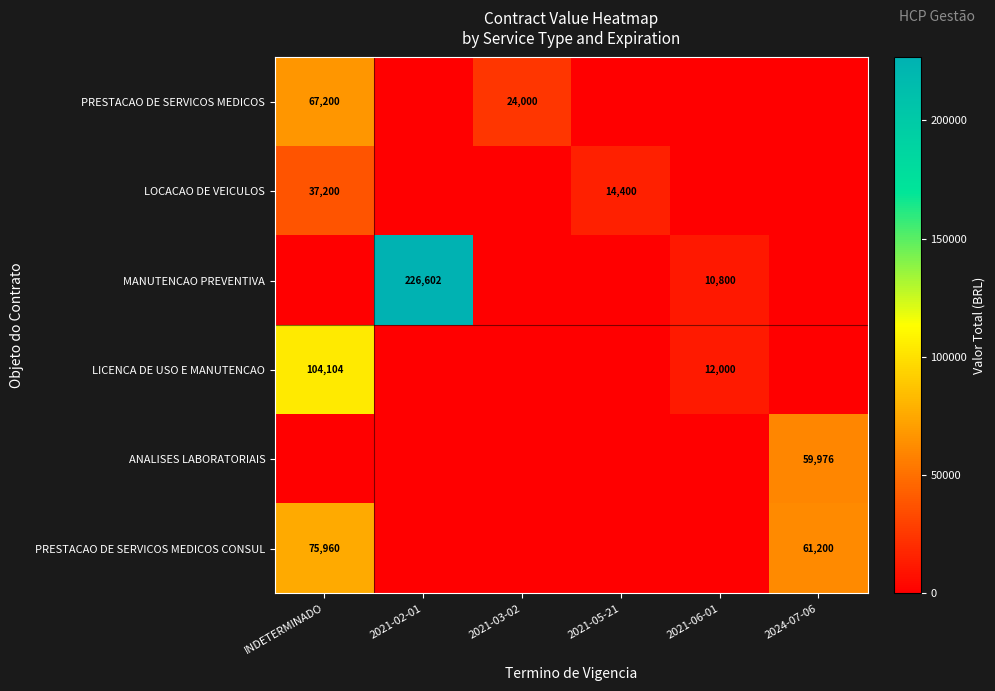

The PRESTACAO DE SERVICOS MEDICOS CONSUL series shows 52922 at INDETERMINADO. True or false?

False